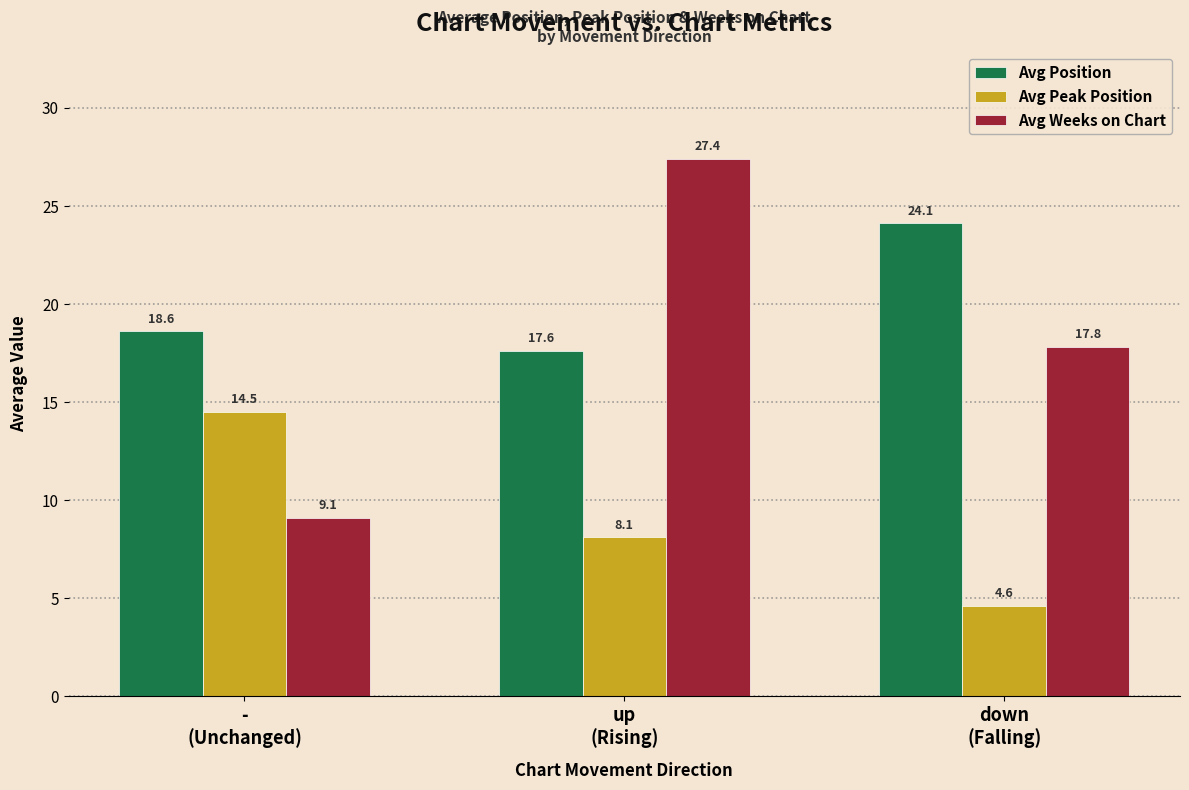

Reading right to left, extract all data points from this chart.

Avg Position: 24.1	17.6	18.6
Avg Peak Position: 4.6	8.1	14.5
Avg Weeks on Chart: 17.8	27.4	9.1